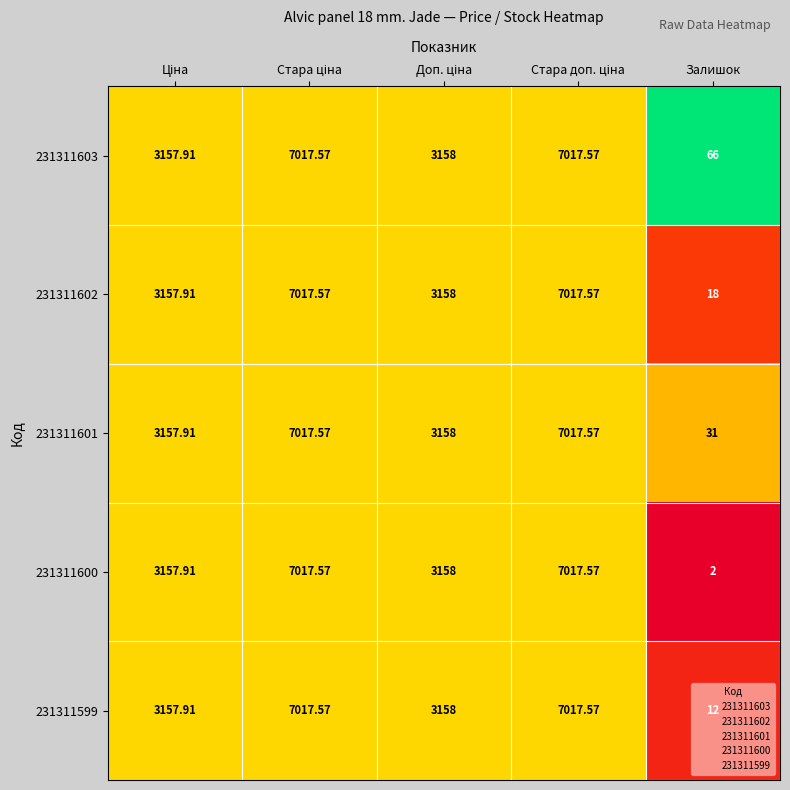

At which category does the chart reach its minimum across all series?

Залишок